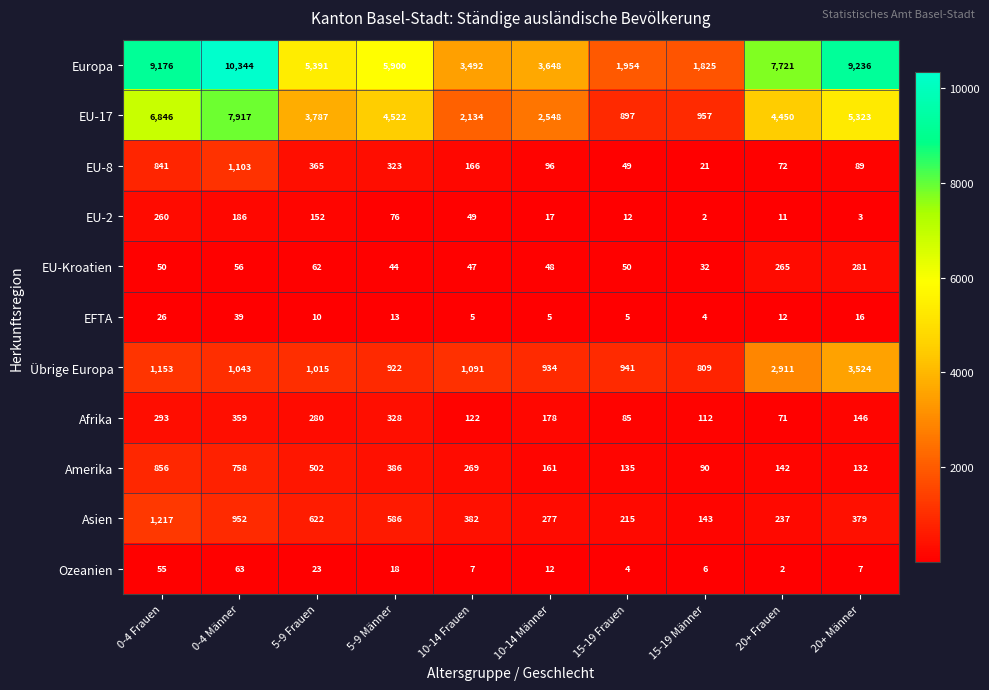

Count the number of categories in the chart.

10